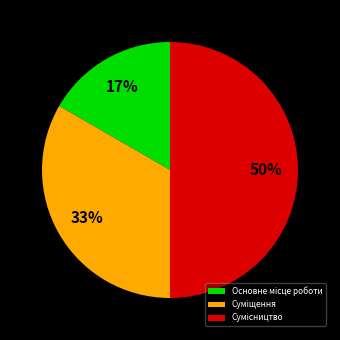

To the nearest percent, what is the average slice percentage?

33%